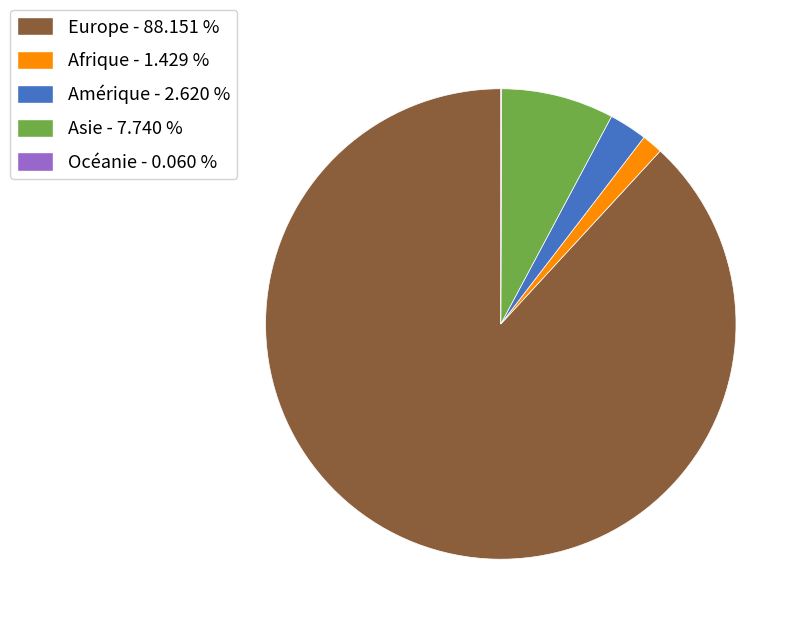

Is the sum of Asie - 7.740 % and Afrique - 1.429 % greater than half?

No